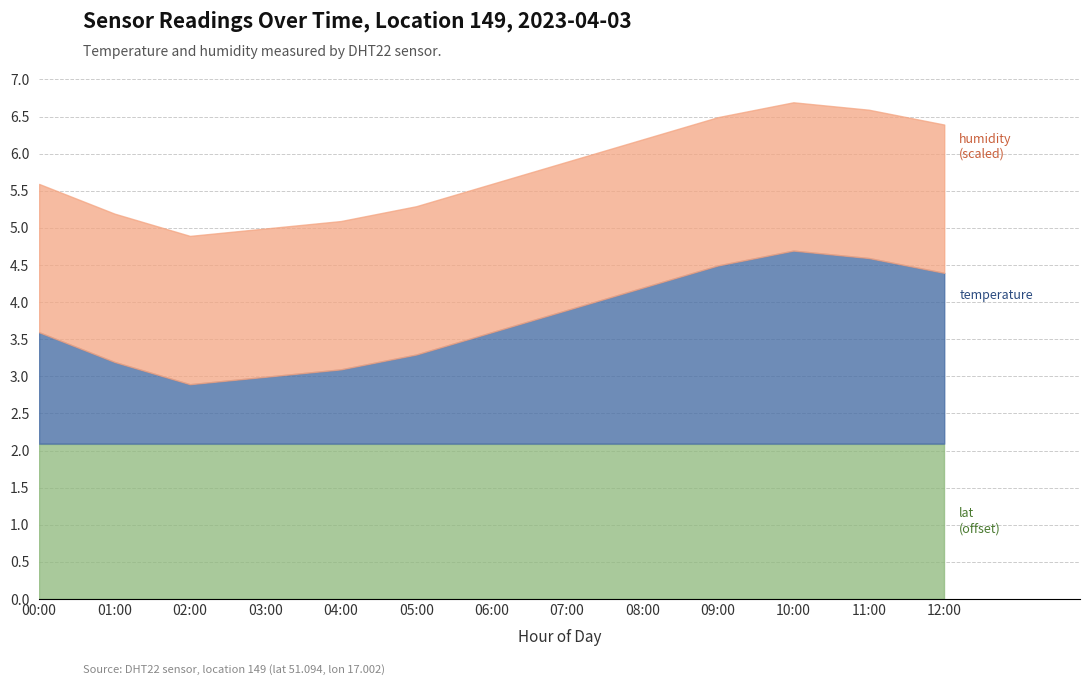

How many lines are shown in the chart?

3